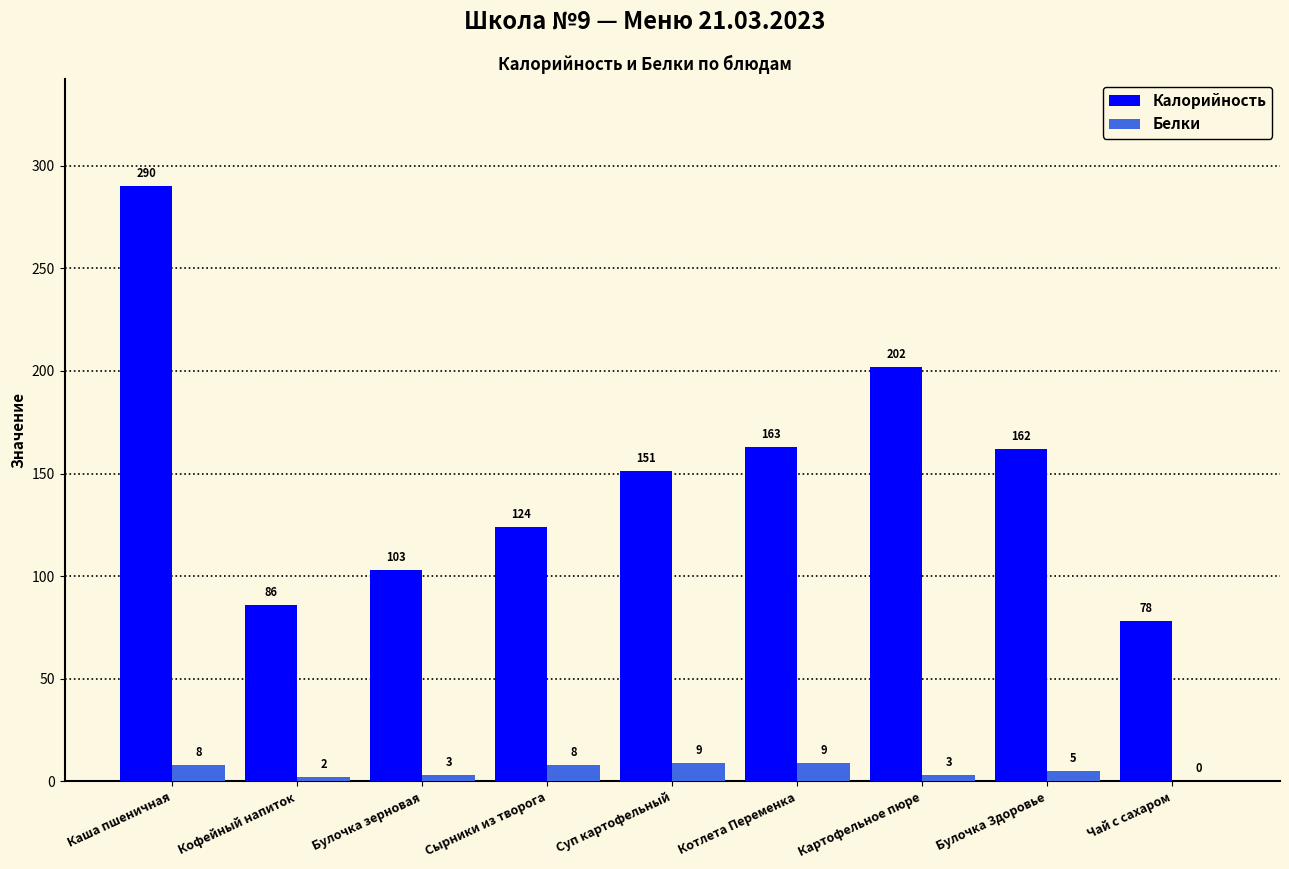

Count the number of categories in the chart.

9